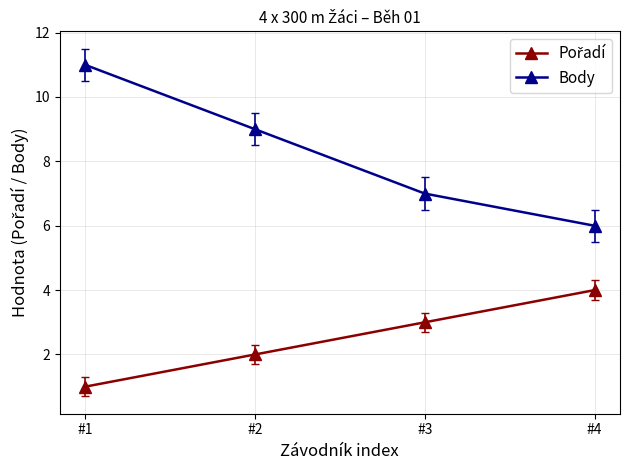

Does the chart display data point markers on the line(s)?

Yes